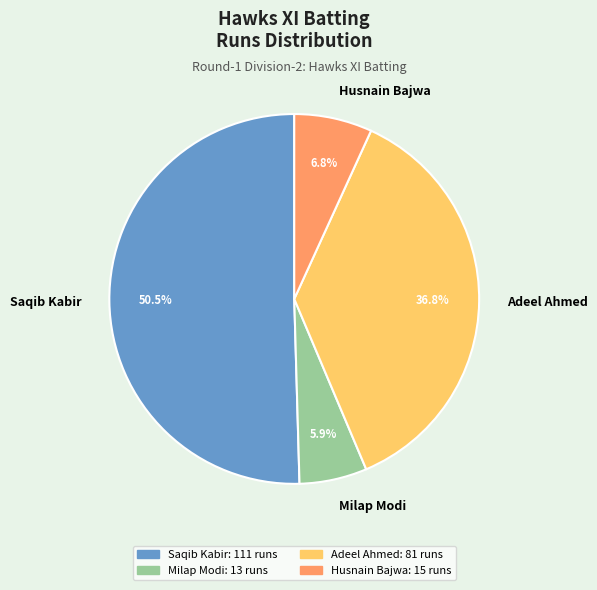

To the nearest percent, what percentage of the pie is Milap Modi?

6%